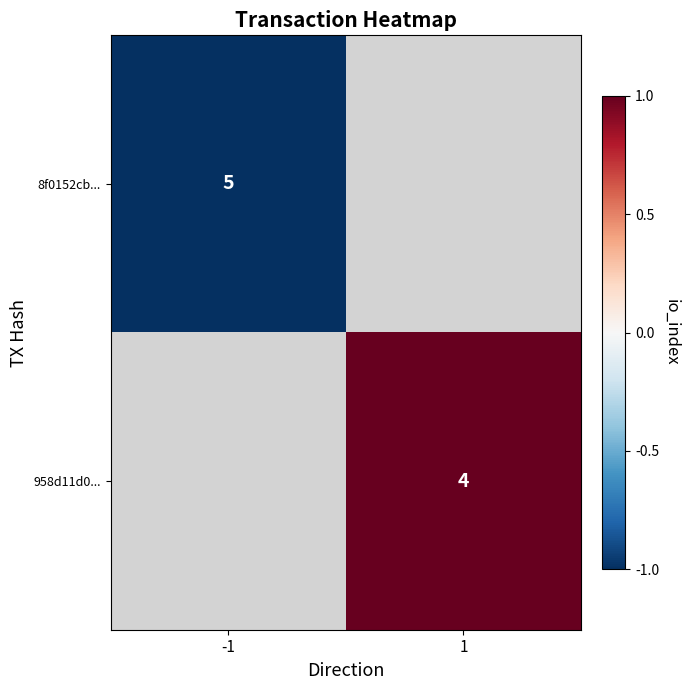

The value of 958d11d0... at 1 is 4. True or false?

True